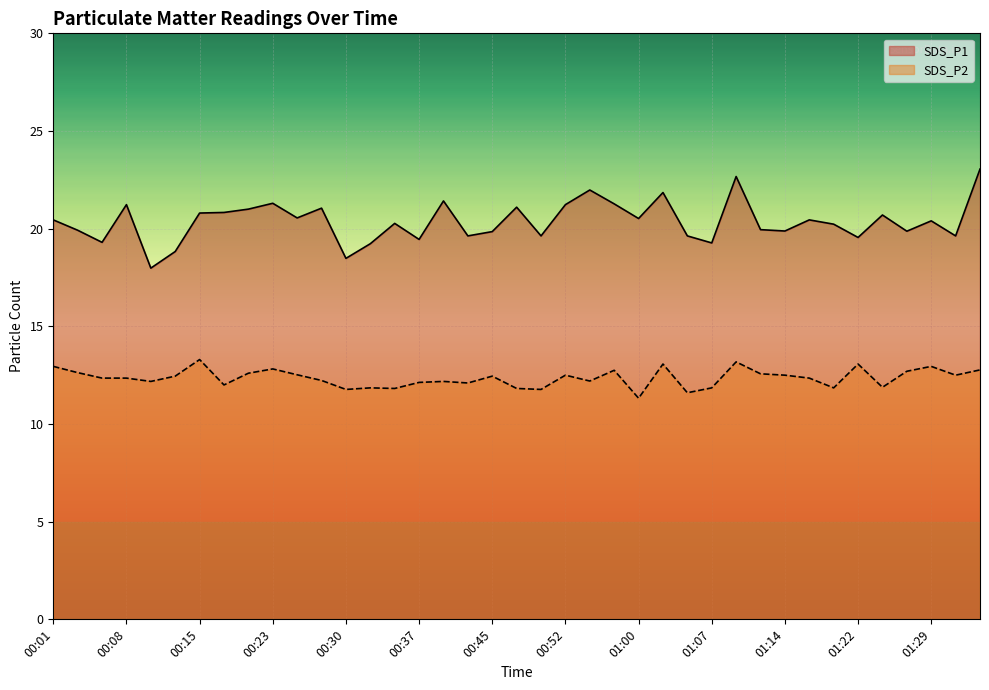

At which category does SDS_P2 reach its first local peak?

00:15